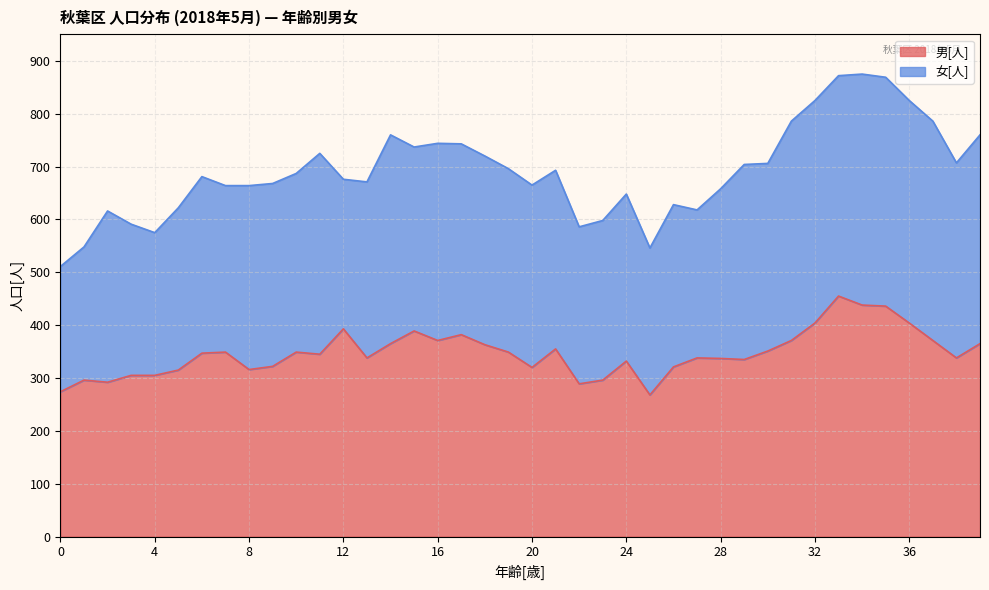

What is the difference between the values at 5 and 25?

47